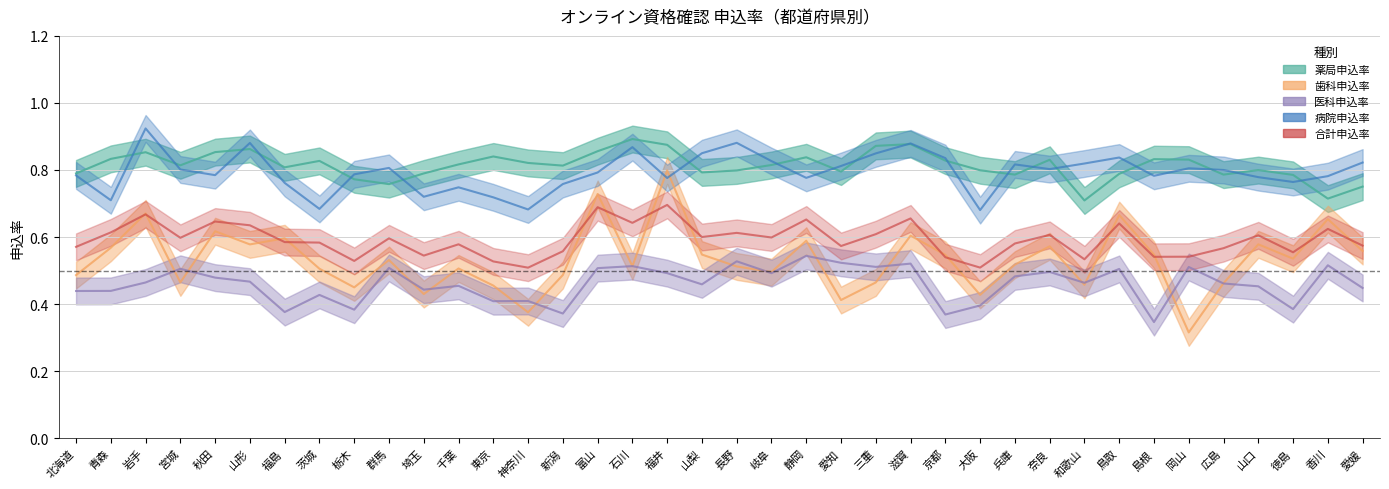

How many intersections are there between 合計申込率 and 歯科申込率?

14